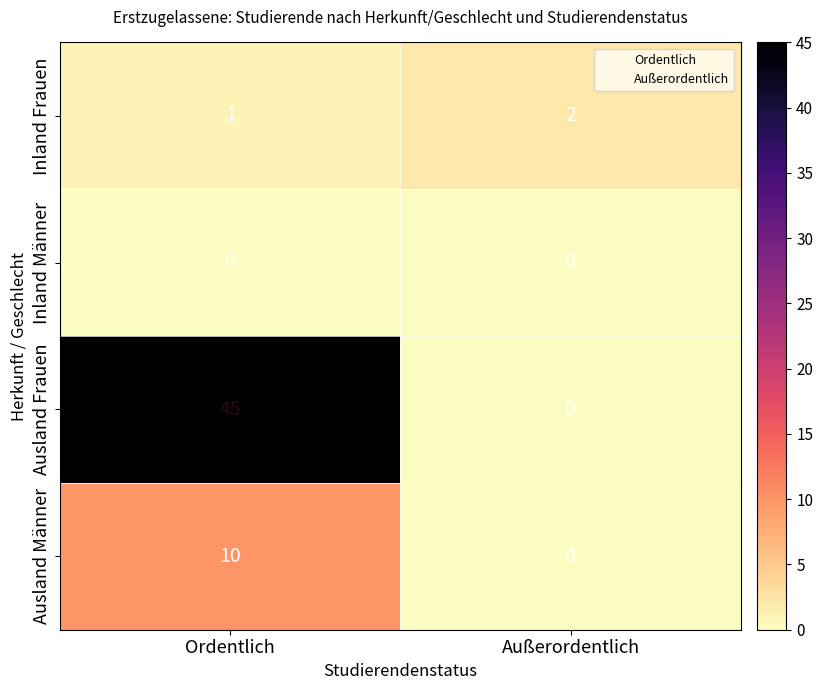

Which category has the highest value across all series?

Ordentlich